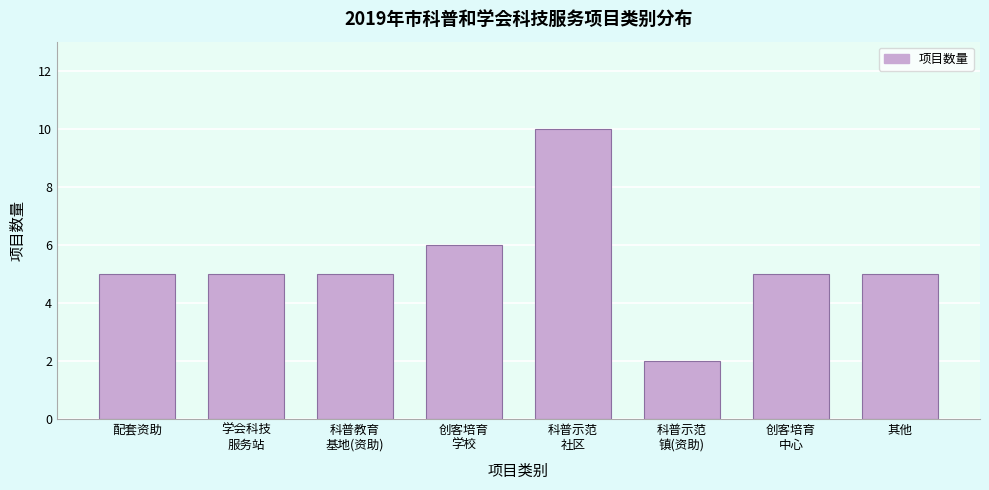

Reading left to right, what are all the values shown in this chart?

5	5	5	6	10	2	5	5